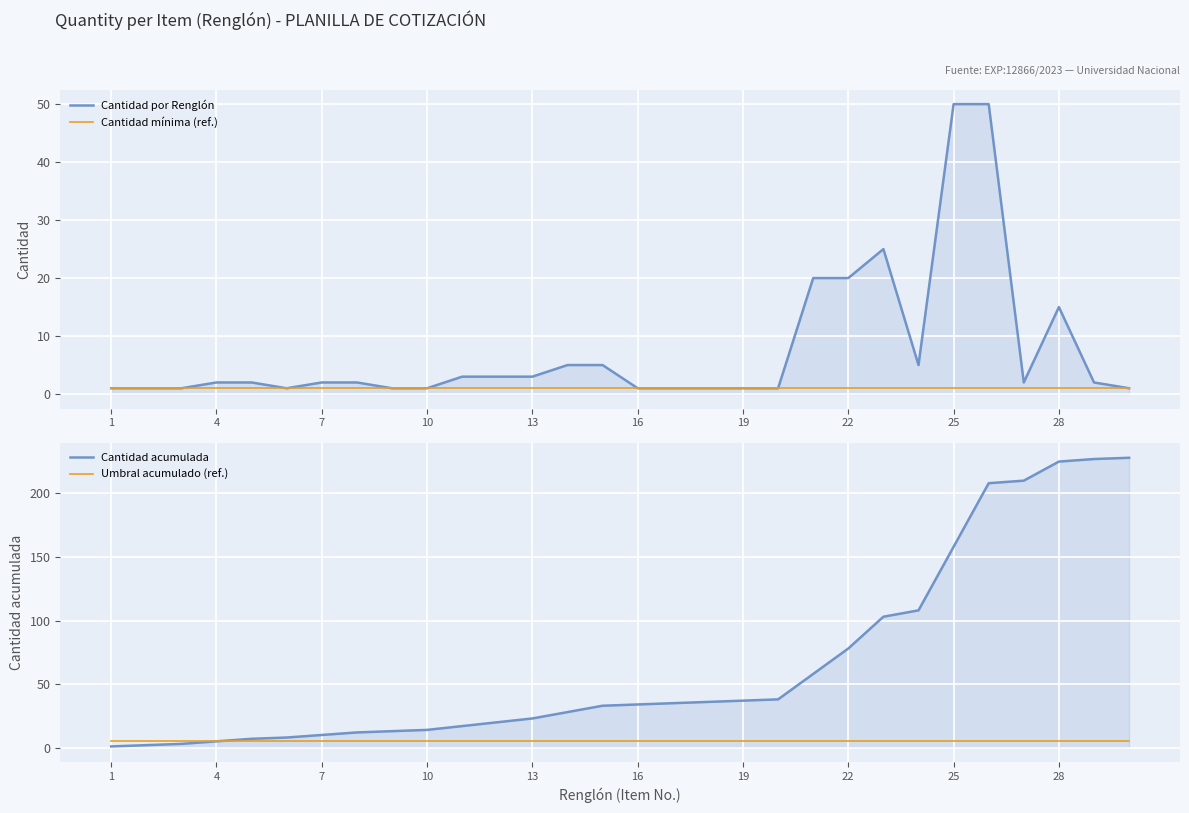

Count the number of categories in the chart.

30